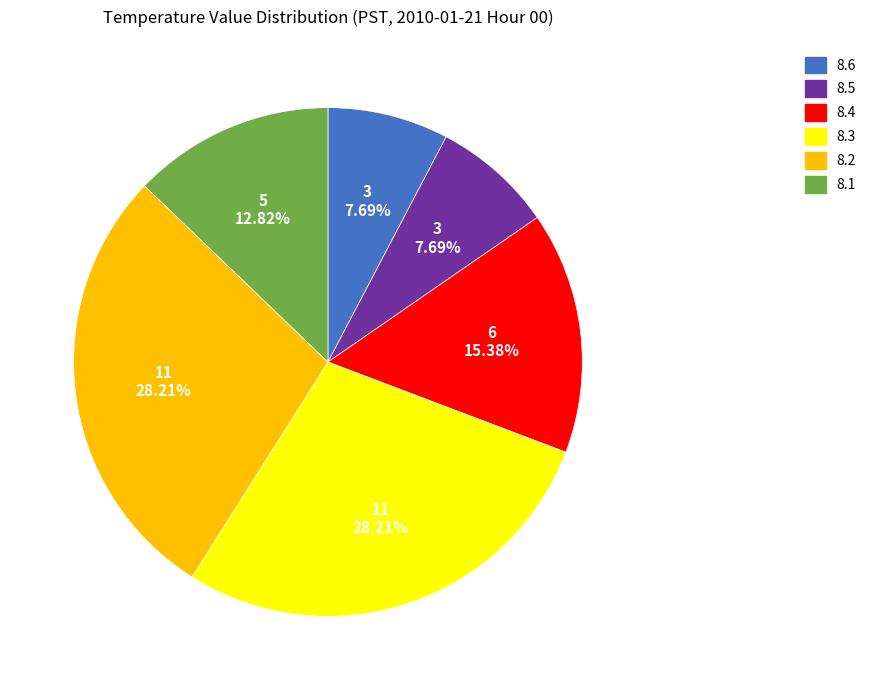

How many segments does this pie chart have?

6